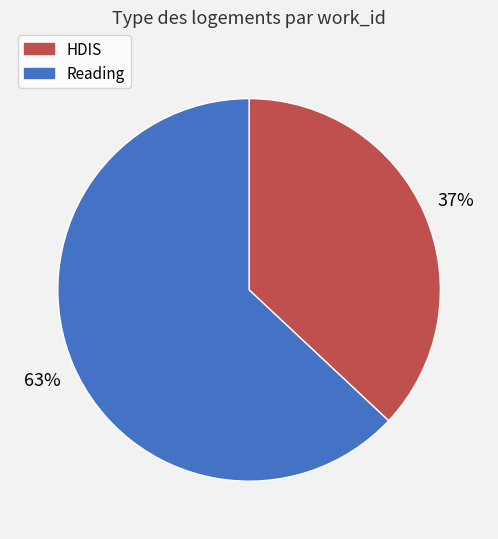

Is there any slice that represents more than half of the pie?

Yes